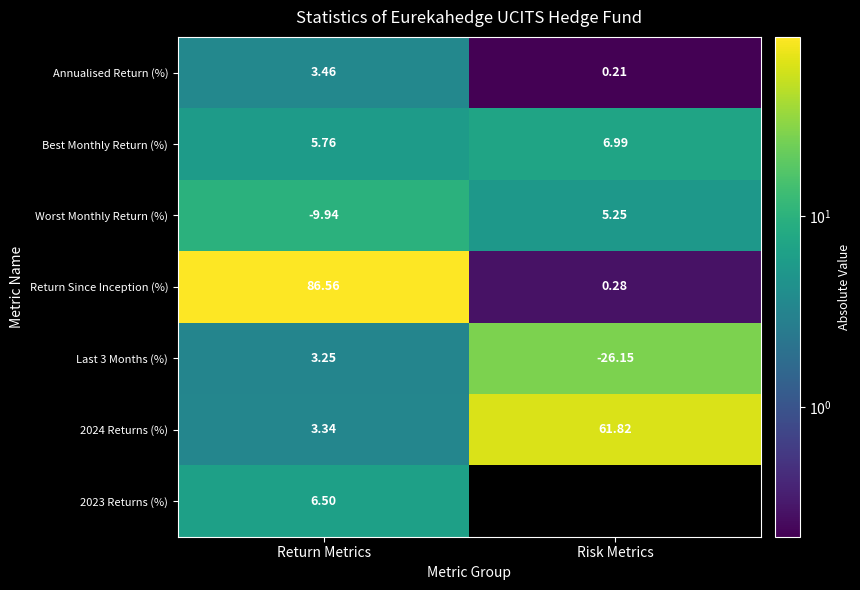

What is the difference between the maximum and minimum values in the Best Monthly Return (%) series?

1.2